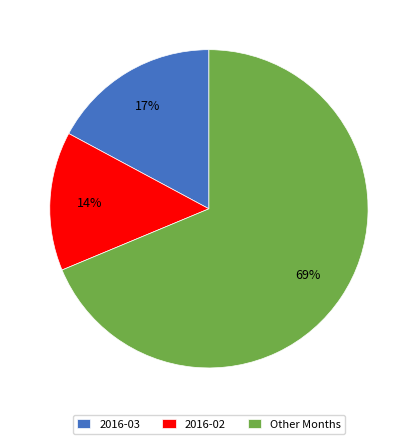

What percentage is the 2016-02 slice, to the nearest percent?

14%